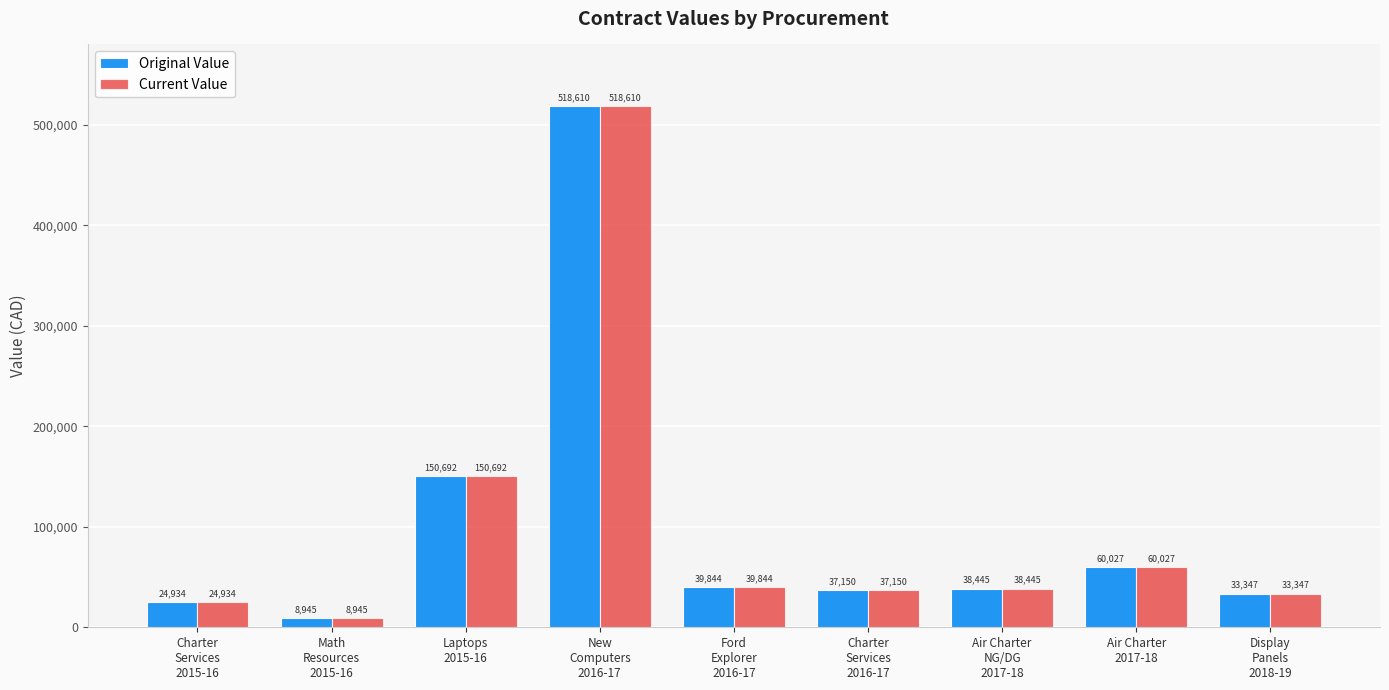

What is the greatest value displayed?

518610.0